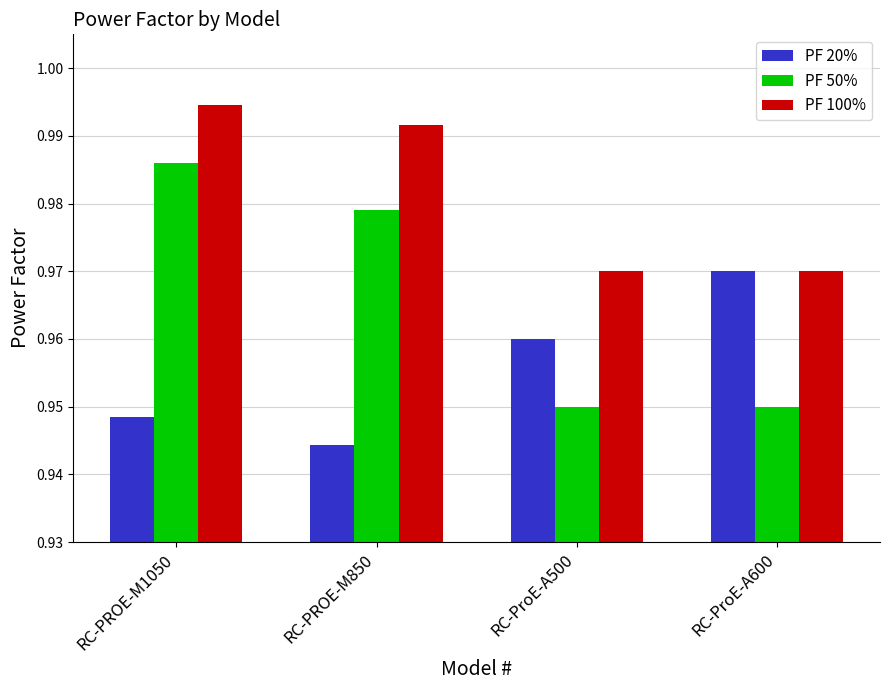

What is the label of the 1st bar from the left?

RC-PROE-M1050